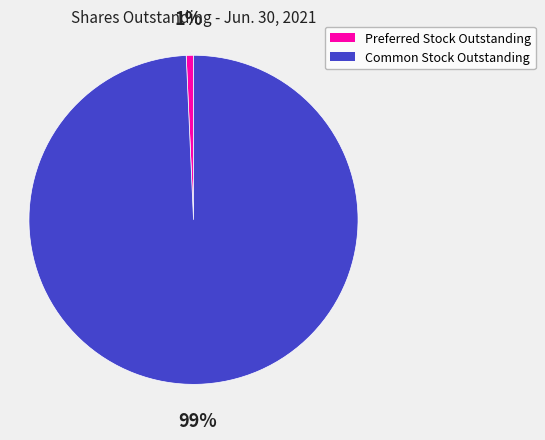

To the nearest percent, what is the average slice percentage?

50%